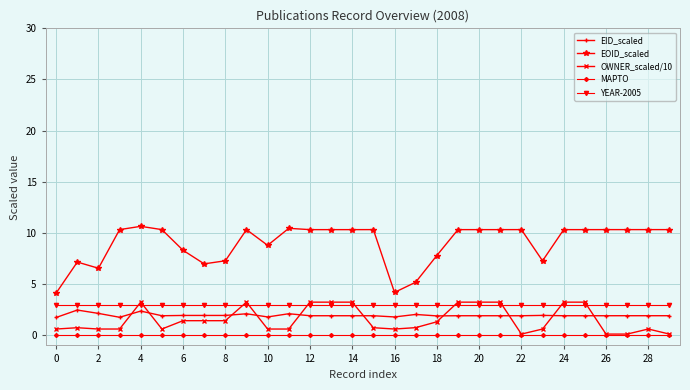

Count the number of categories in the chart.

30